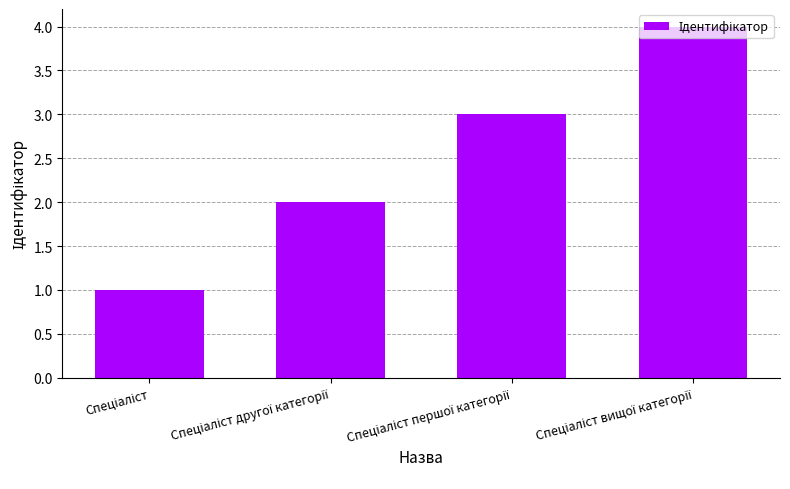

What is the greatest value displayed?

4